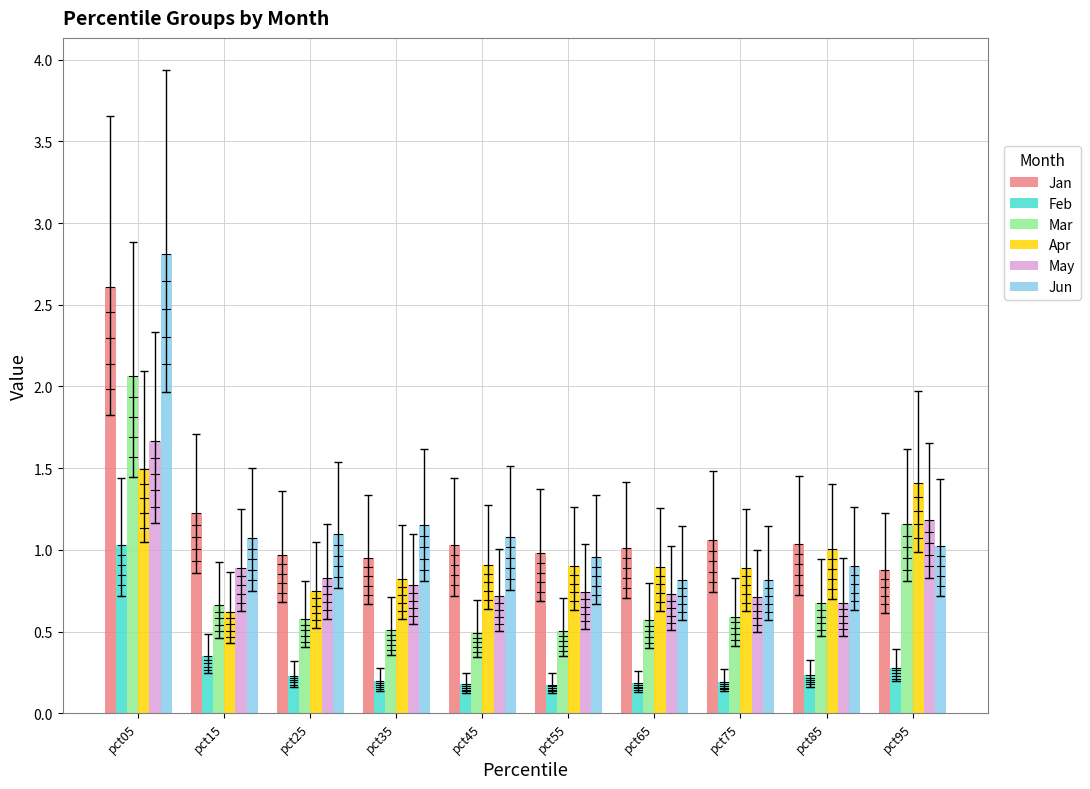

Is it true that Apr equals 0.3 at pct75?

False